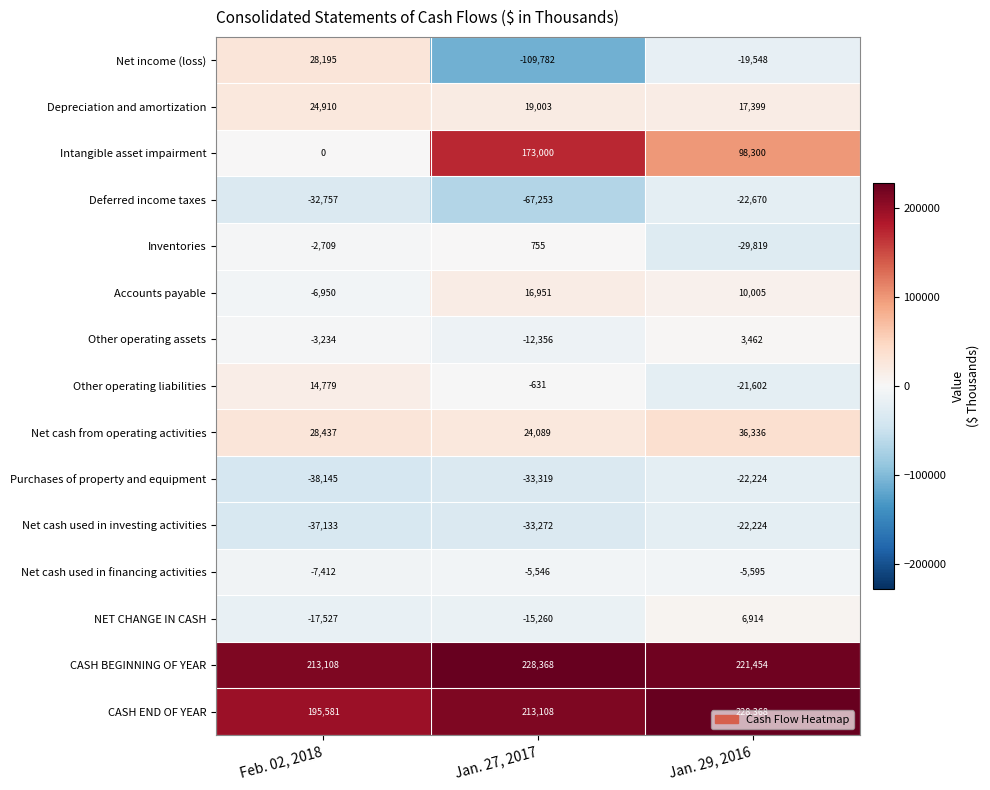

Read the Depreciation and amortization value at Jan. 27, 2017.

19003